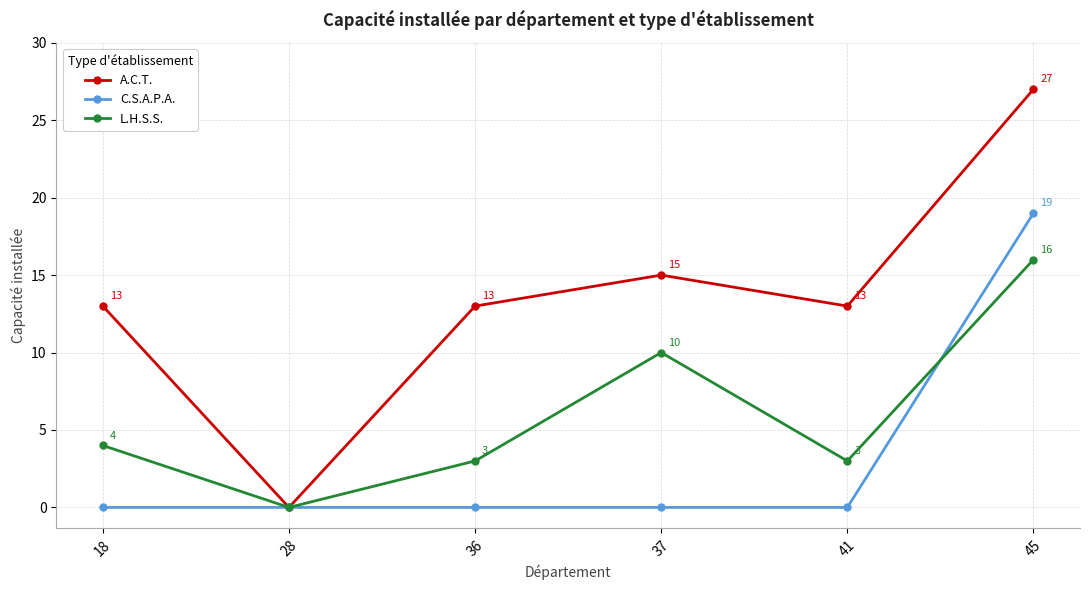

Reading left to right, extract all data points from this chart.

A.C.T.: 13	0	13	15	13	27
C.S.A.P.A.: 0	0	0	0	0	19
L.H.S.S.: 4	0	3	10	3	16